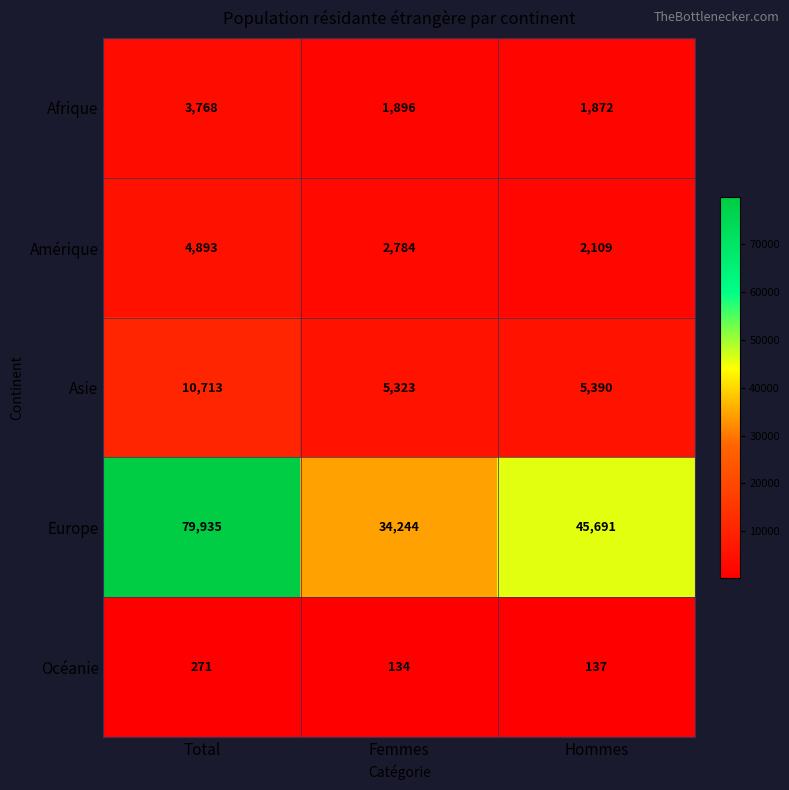

What is the difference between the highest and lowest values at Hommes?

45554